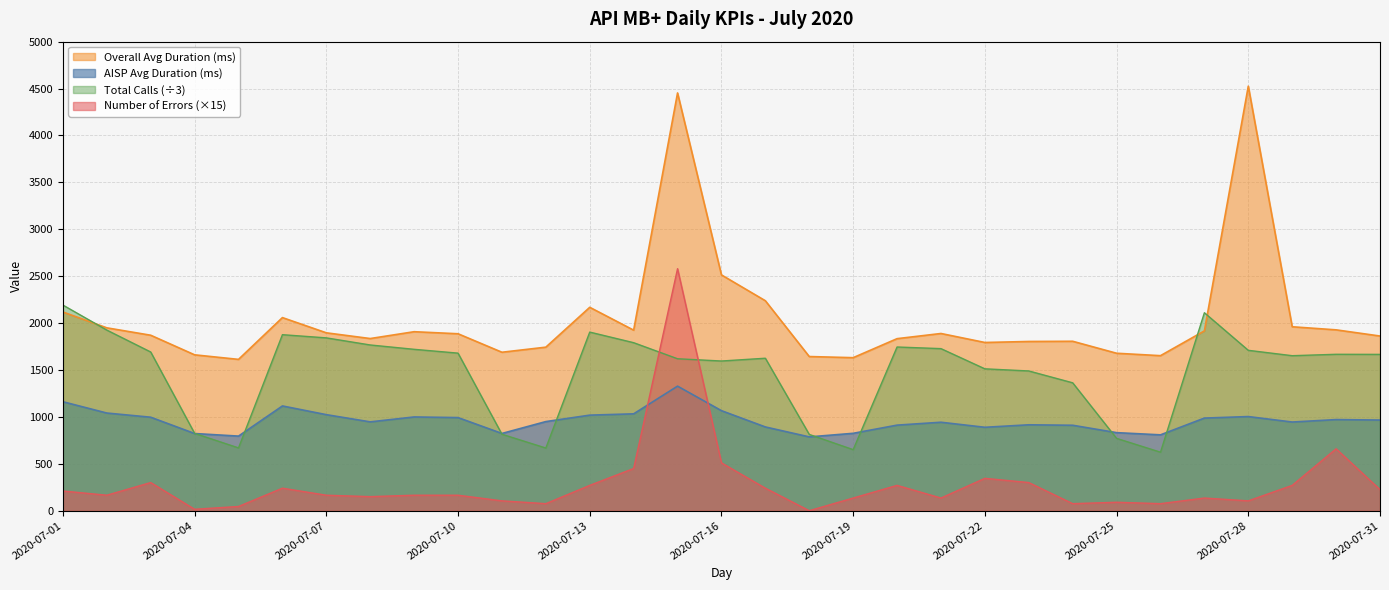

Reading left to right, transcribe all the data shown in this chart.

AISP Avg Duration (ms): 2020-07-01=1161.5	2020-07-02=1041.0	2020-07-03=996.4	2020-07-04=822.6	2020-07-05=795.1	2020-07-06=1116.5	2020-07-07=1023.7	2020-07-08=946.8	2020-07-09=999.3	2020-07-10=992.5	2020-07-11=823.3	2020-07-12=949.9	2020-07-13=1018.6	2020-07-14=1032.5	2020-07-15=1327.7	2020-07-16=1066.2	2020-07-17=892.7	2020-07-18=786.8	2020-07-19=824.9	2020-07-20=912.1	2020-07-21=942.9	2020-07-22=889.1	2020-07-23=915.6	2020-07-24=910.7	2020-07-25=832.0	2020-07-26=808.5	2020-07-27=987.3	2020-07-28=1003.4	2020-07-29=945.2	2020-07-30=971.2	2020-07-31=966.3
Overall Avg Duration (ms): 2020-07-01=2118.1	2020-07-02=1949.3	2020-07-03=1870.4	2020-07-04=1661.5	2020-07-05=1613.0	2020-07-06=2058.5	2020-07-07=1896.2	2020-07-08=1835.1	2020-07-09=1908.0	2020-07-10=1886.2	2020-07-11=1689.1	2020-07-12=1743.3	2020-07-13=2168.2	2020-07-14=1924.5	2020-07-15=4453.3	2020-07-16=2513.5	2020-07-17=2238.1	2020-07-18=1643.3	2020-07-19=1631.2	2020-07-20=1833.9	2020-07-21=1889.0	2020-07-22=1793.2	2020-07-23=1803.8	2020-07-24=1806.0	2020-07-25=1678.4	2020-07-26=1652.5	2020-07-27=1916.8	2020-07-28=4525.5	2020-07-29=1960.7	2020-07-30=1927.8	2020-07-31=1862.0
Total Calls: 2020-07-01=2192.0	2020-07-02=1925.3	2020-07-03=1691.7	2020-07-04=824.3	2020-07-05=669.3	2020-07-06=1876.3	2020-07-07=1842.3	2020-07-08=1766.7	2020-07-09=1720.3	2020-07-10=1679.7	2020-07-11=815.0	2020-07-12=668.0	2020-07-13=1904.0	2020-07-14=1791.0	2020-07-15=1619.7	2020-07-16=1595.7	2020-07-17=1625.3	2020-07-18=813.0	2020-07-19=650.7	2020-07-20=1745.0	2020-07-21=1727.7	2020-07-22=1512.3	2020-07-23=1489.7	2020-07-24=1363.3	2020-07-25=771.0	2020-07-26=623.7	2020-07-27=2110.3	2020-07-28=1709.7	2020-07-29=1652.3	2020-07-30=1667.3	2020-07-31=1666.3
Number of Errors: 2020-07-01=210.0	2020-07-02=165.0	2020-07-03=300.0	2020-07-04=15.0	2020-07-05=45.0	2020-07-06=240.0	2020-07-07=165.0	2020-07-08=150.0	2020-07-09=165.0	2020-07-10=165.0	2020-07-11=105.0	2020-07-12=75.0	2020-07-13=270.0	2020-07-14=450.0	2020-07-15=2580.0	2020-07-16=510.0	2020-07-17=240.0	2020-07-18=0.0	2020-07-19=135.0	2020-07-20=270.0	2020-07-21=135.0	2020-07-22=345.0	2020-07-23=300.0	2020-07-24=75.0	2020-07-25=90.0	2020-07-26=75.0	2020-07-27=135.0	2020-07-28=105.0	2020-07-29=270.0	2020-07-30=660.0	2020-07-31=225.0